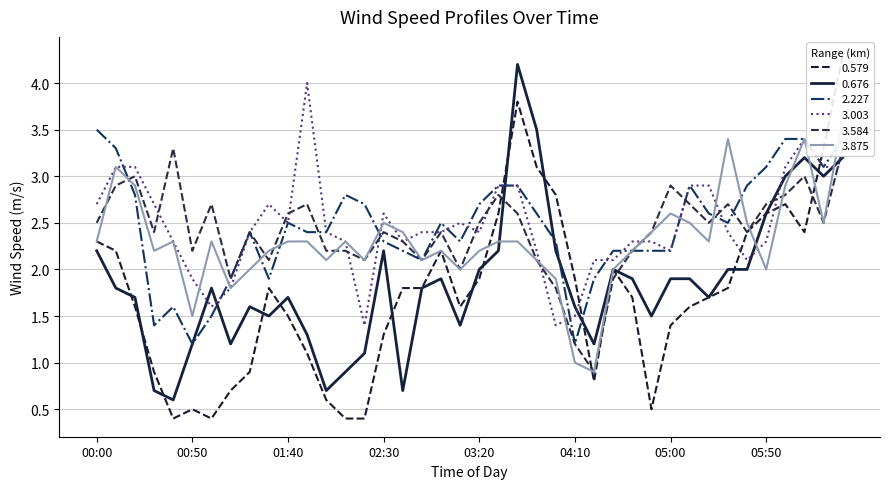

Which category has the highest value in the 2.227 series?

00:00